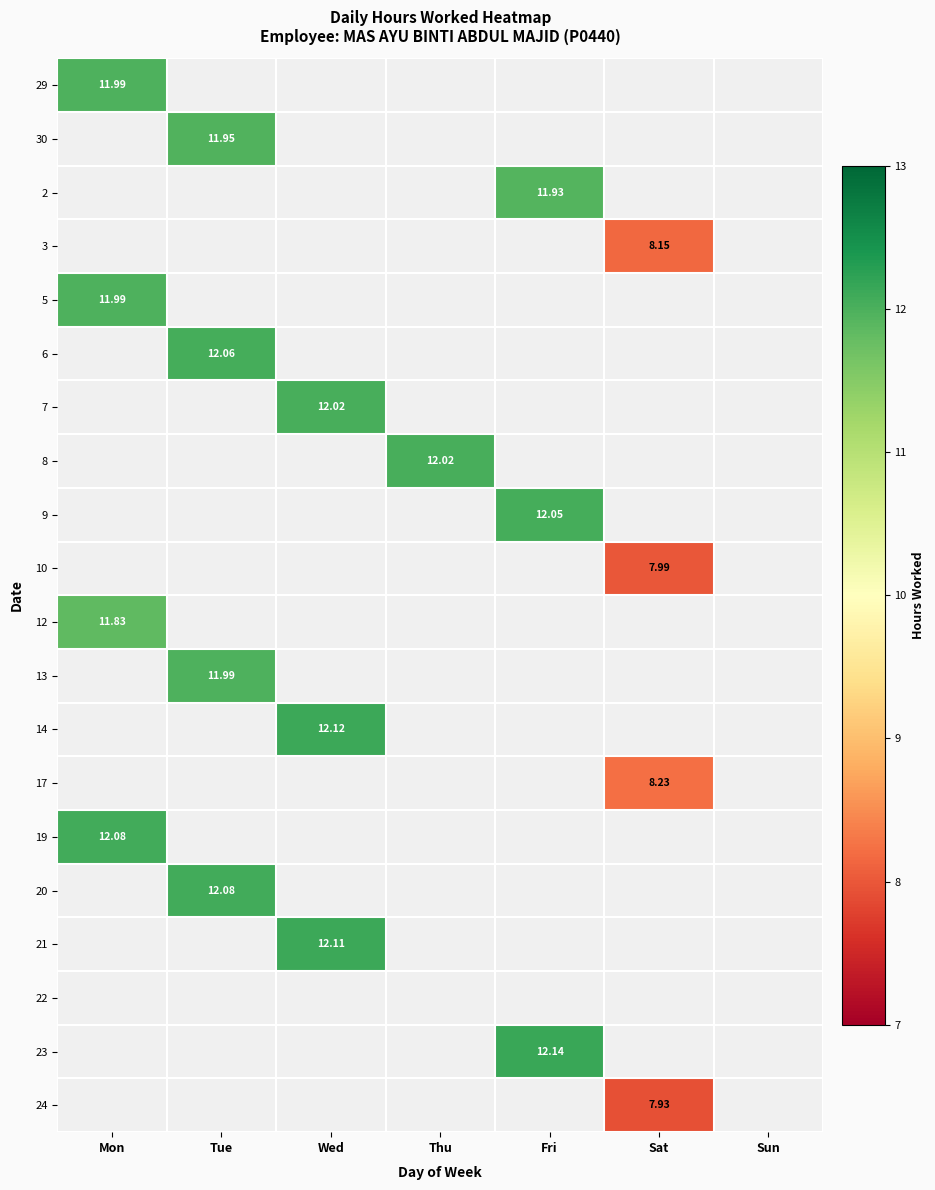

The value of 24 at Sat is 13.6. True or false?

False